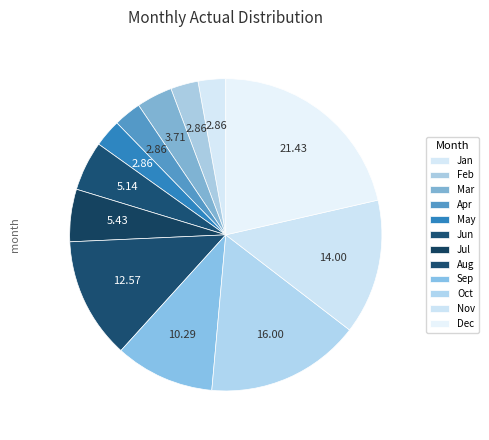

How many segments does this pie chart have?

12